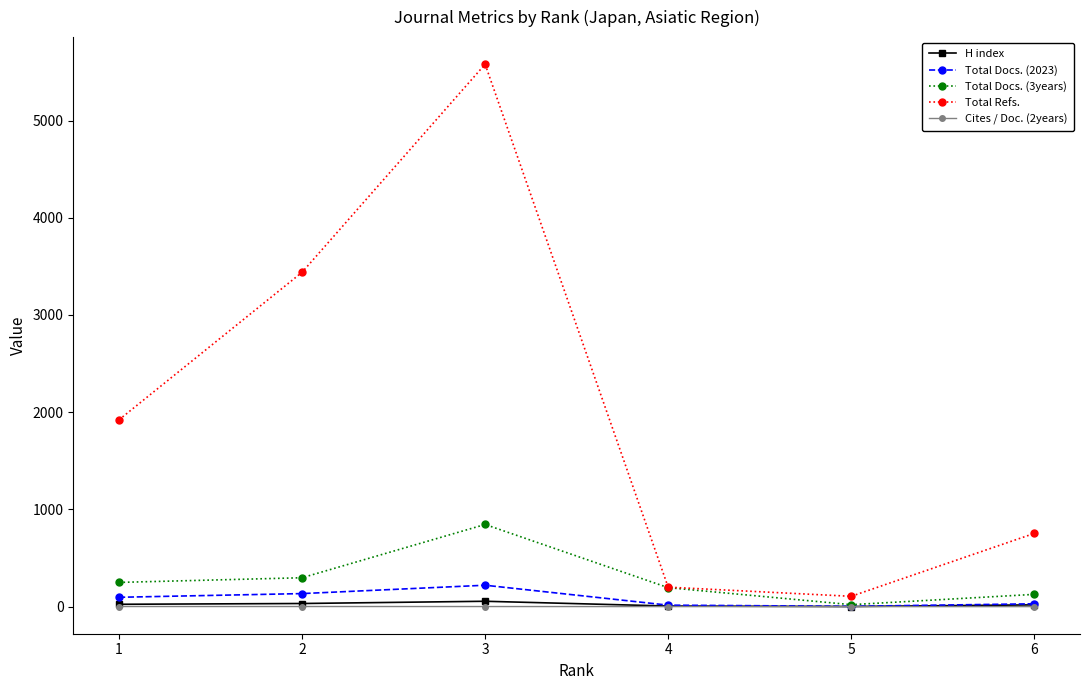

What is the value of the Cites / Doc. (2years) point at the 6th from the left?

0.1